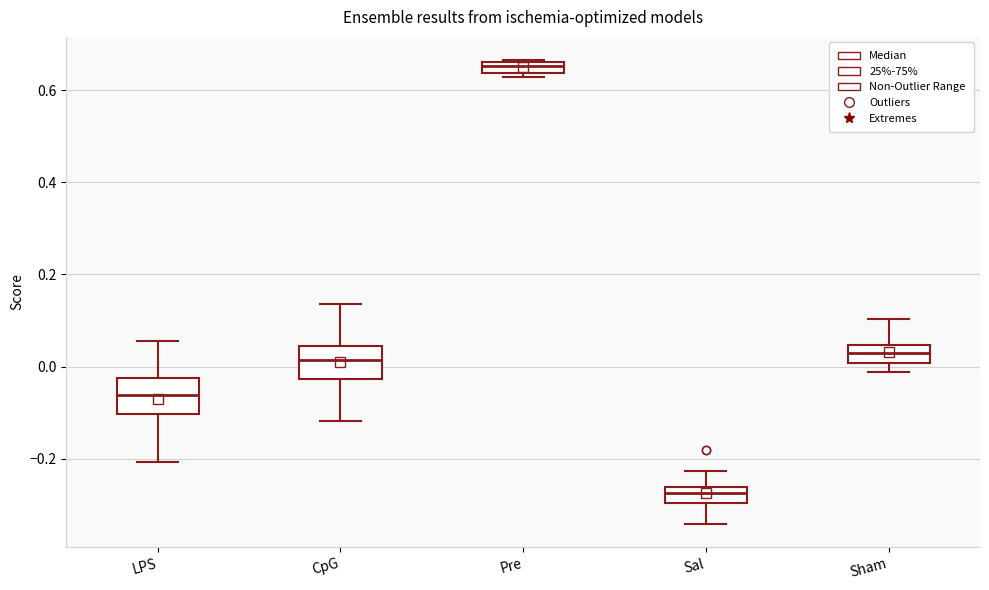

Where is the lower edge of the box for Pre on the y-axis? The values are not printed on the chart, so give them approximately, as read against the axis.

0.64